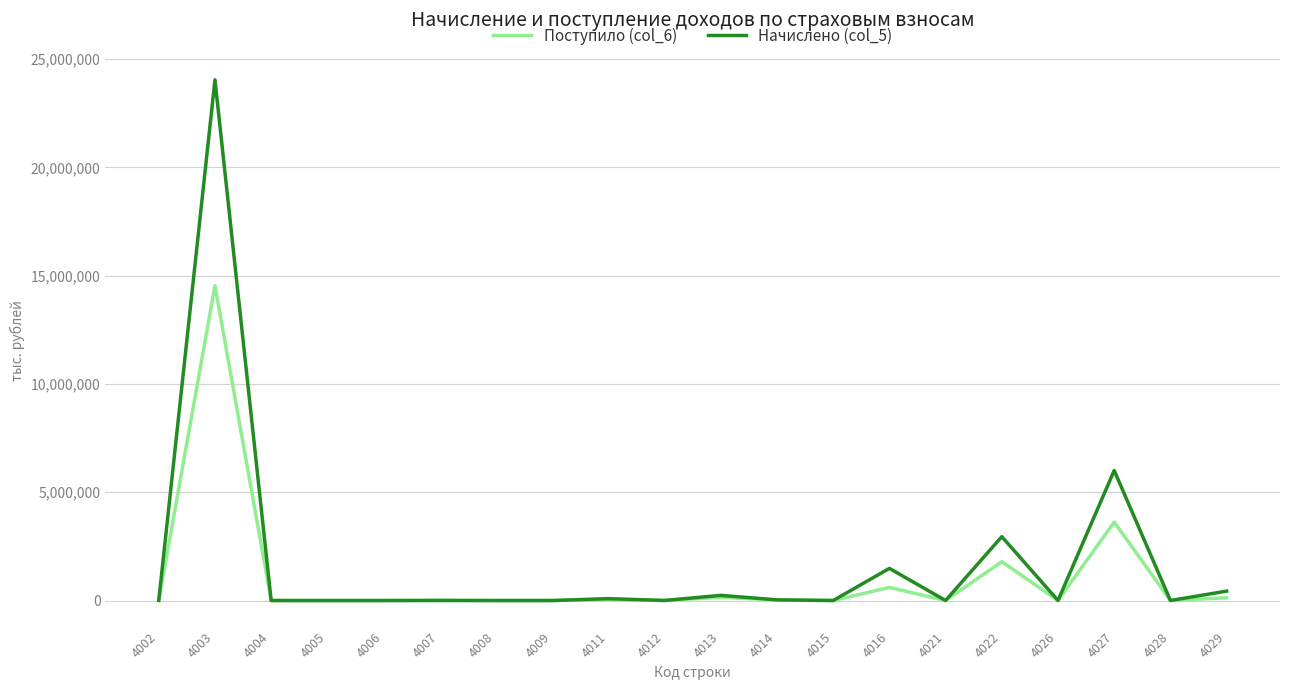

At which category is the sum across all series the highest?

4003